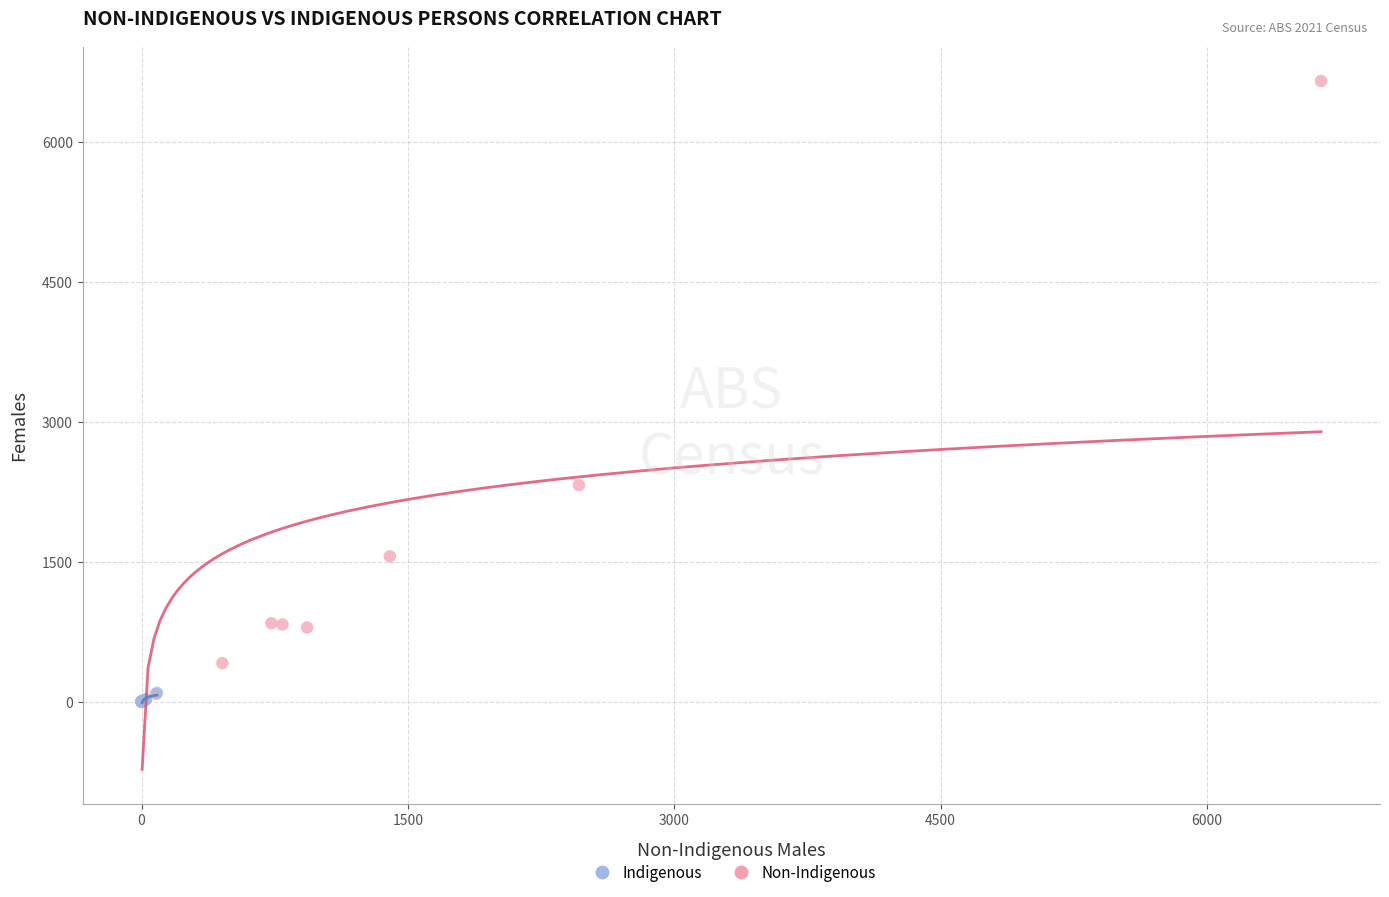

Which series has the widest spread of Y values?

Non-Indigenous